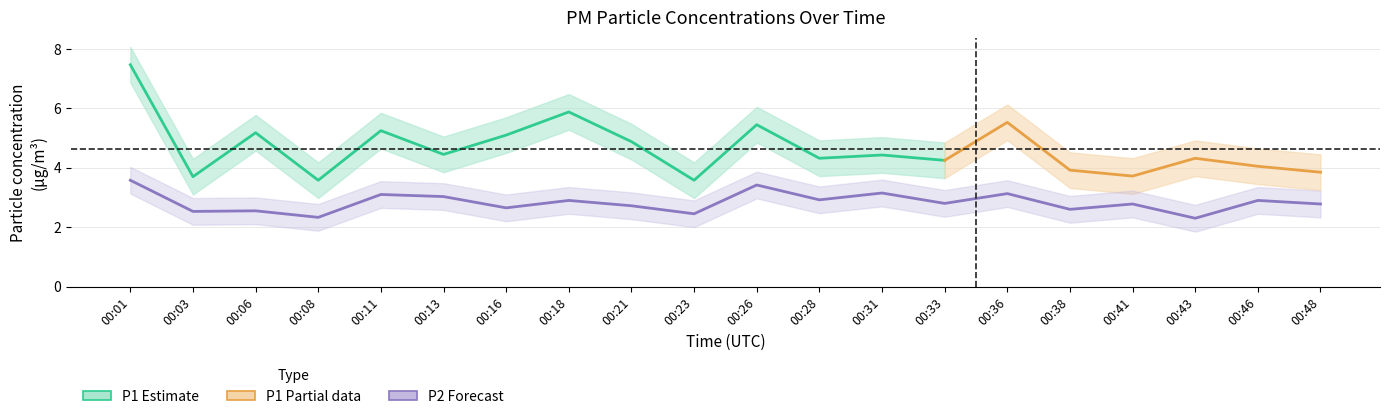

At which label is the value closest to 2?

00:43